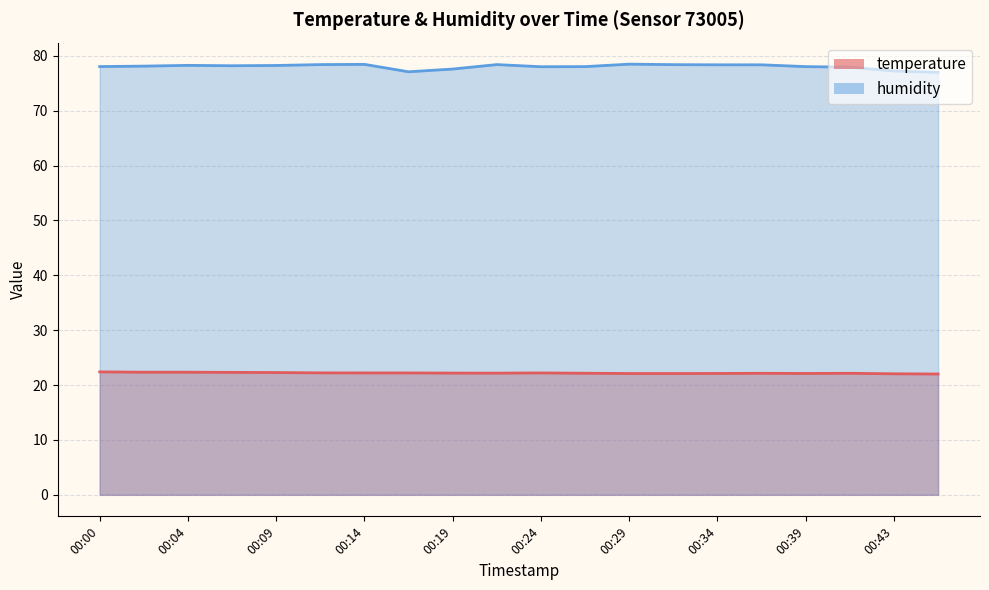

At which category is the sum across all series the highest?

00:14